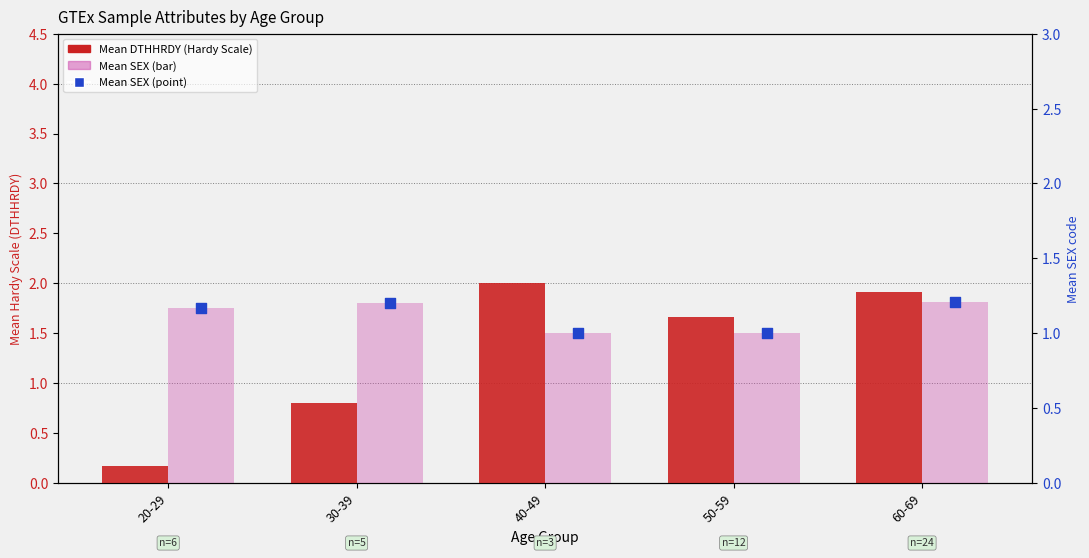

What is the total value across all series at 50-59?

3.7